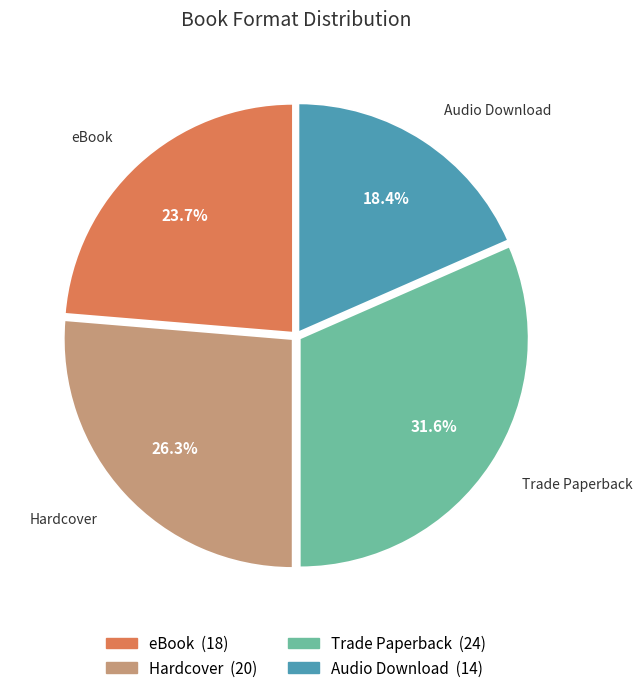

Is it true that eBook is 24% of the pie?

True